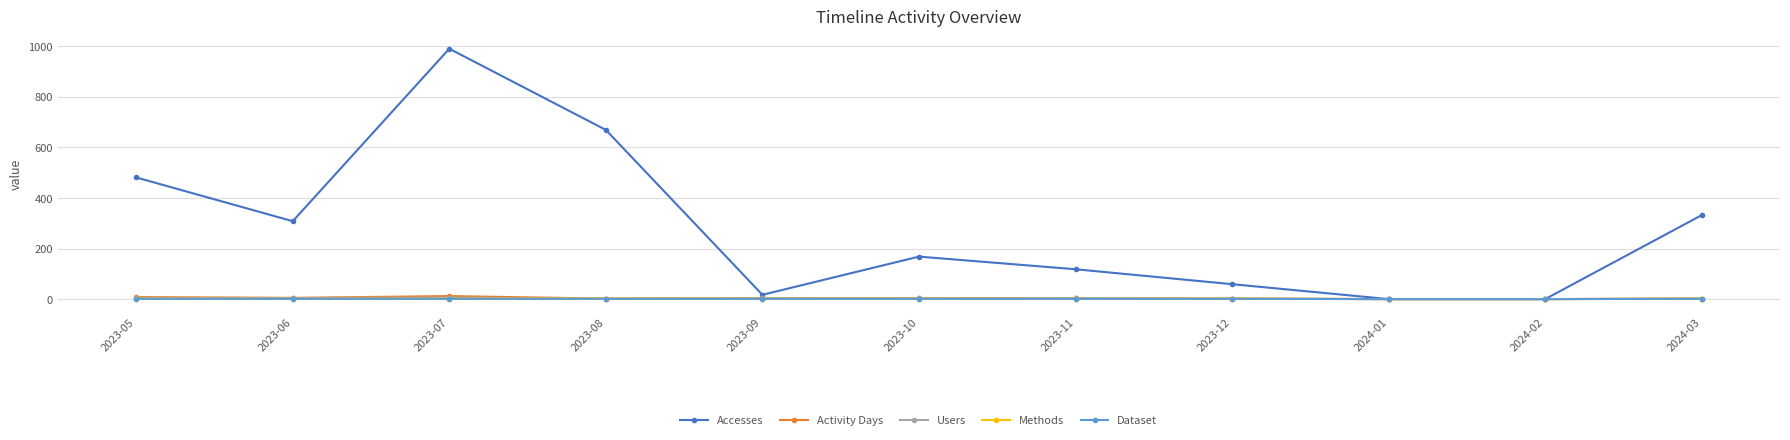

At which label does Users first exceed 3?

2023-05